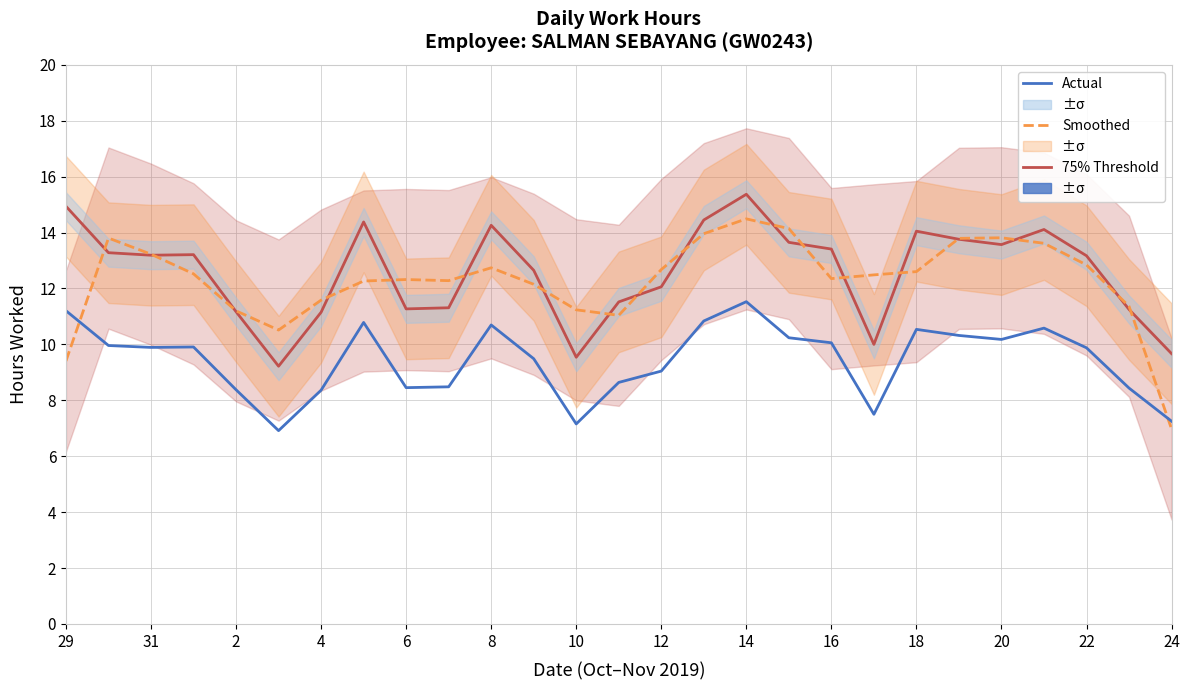

At how many categories does at least one series exceed 7?

27